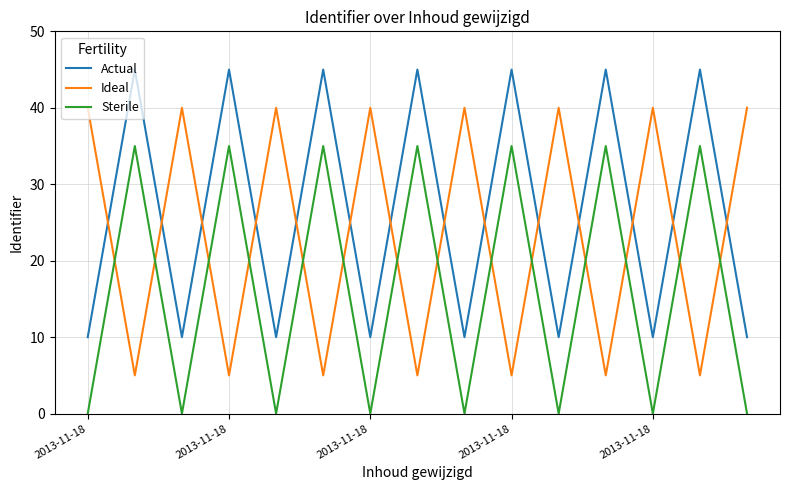

Rank the series by their maximum value, from lowest to highest.

Sterile, Ideal, Actual